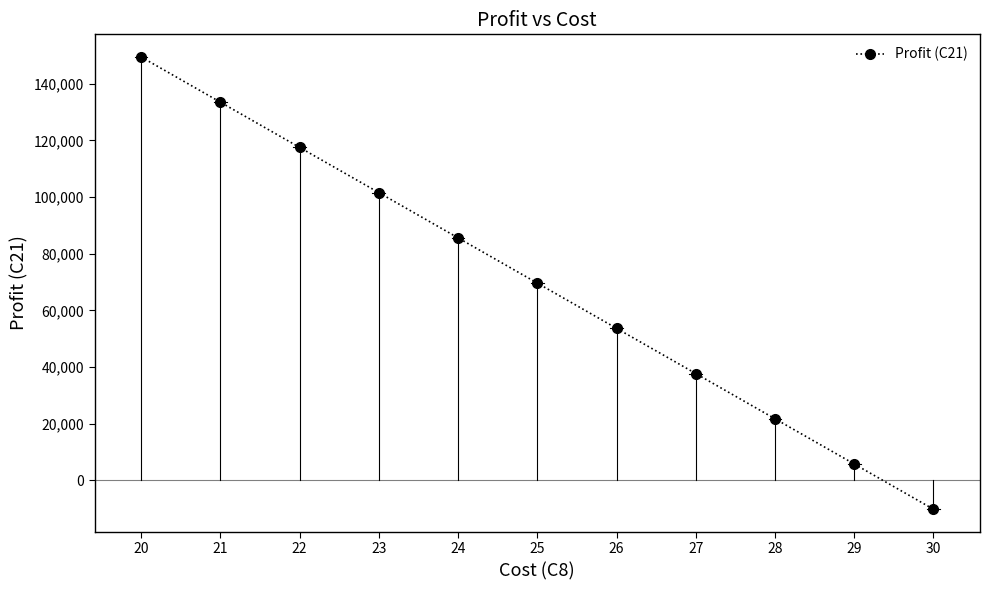

Rank the categories by value from highest to lowest.

20, 21, 22, 23, 24, 25, 26, 27, 28, 29, 30